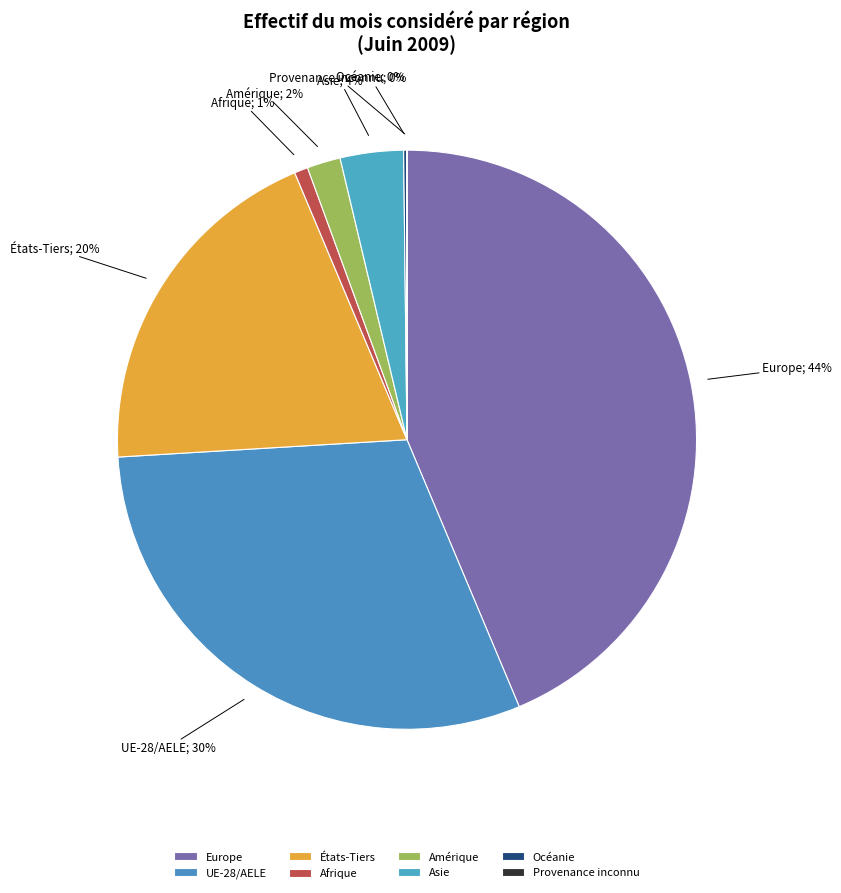

True or false: Océanie accounts for 0% of the total.

True